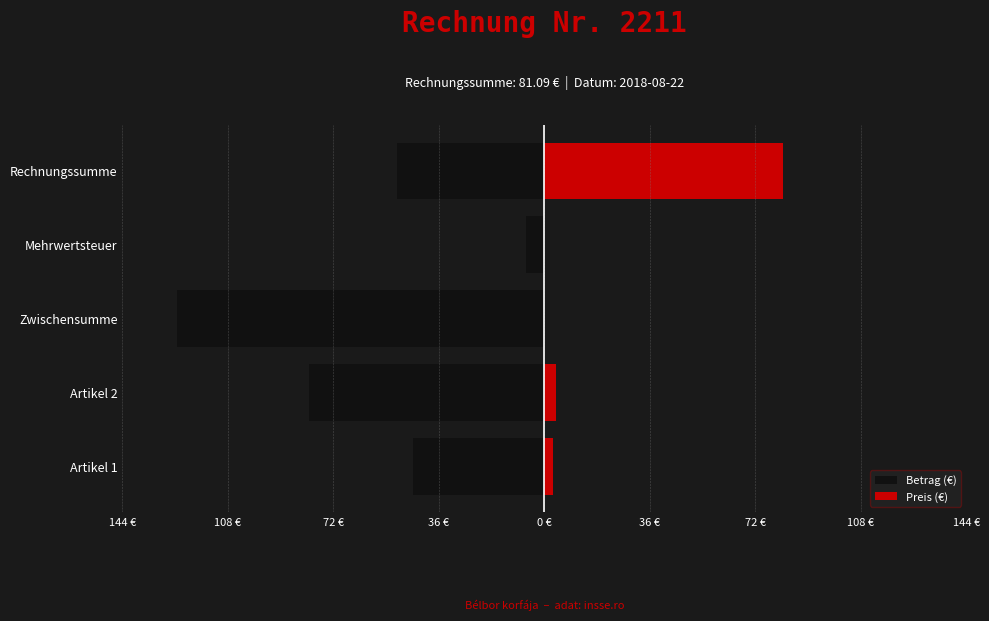

What is the approximate value of Betrag (€) at Rechnungssumme?

-50.0